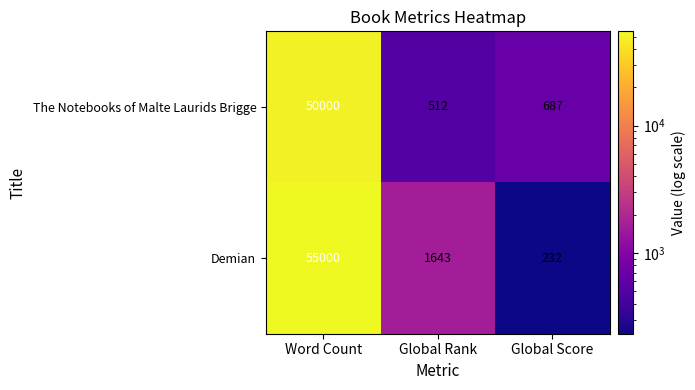

The Demian series shows 1643 at Global Rank. True or false?

True